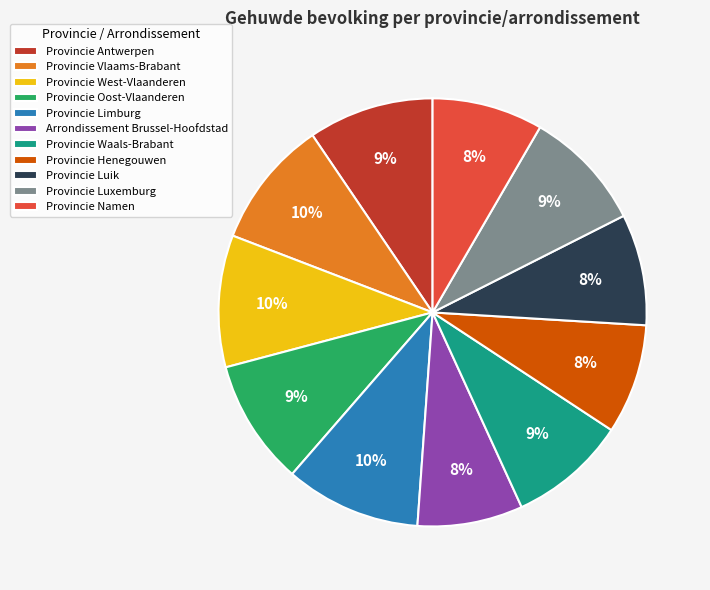

To the nearest percent, what percentage of the pie is Provincie Waals-Brabant?

9%